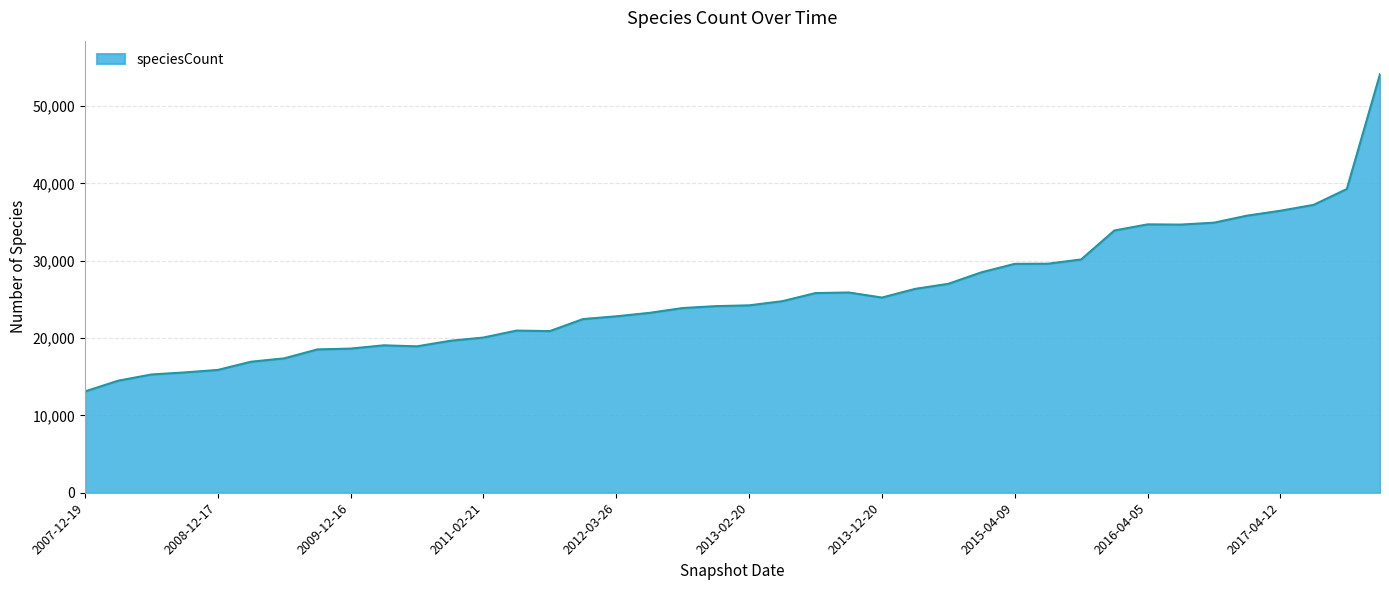

How many lines are shown in the chart?

1